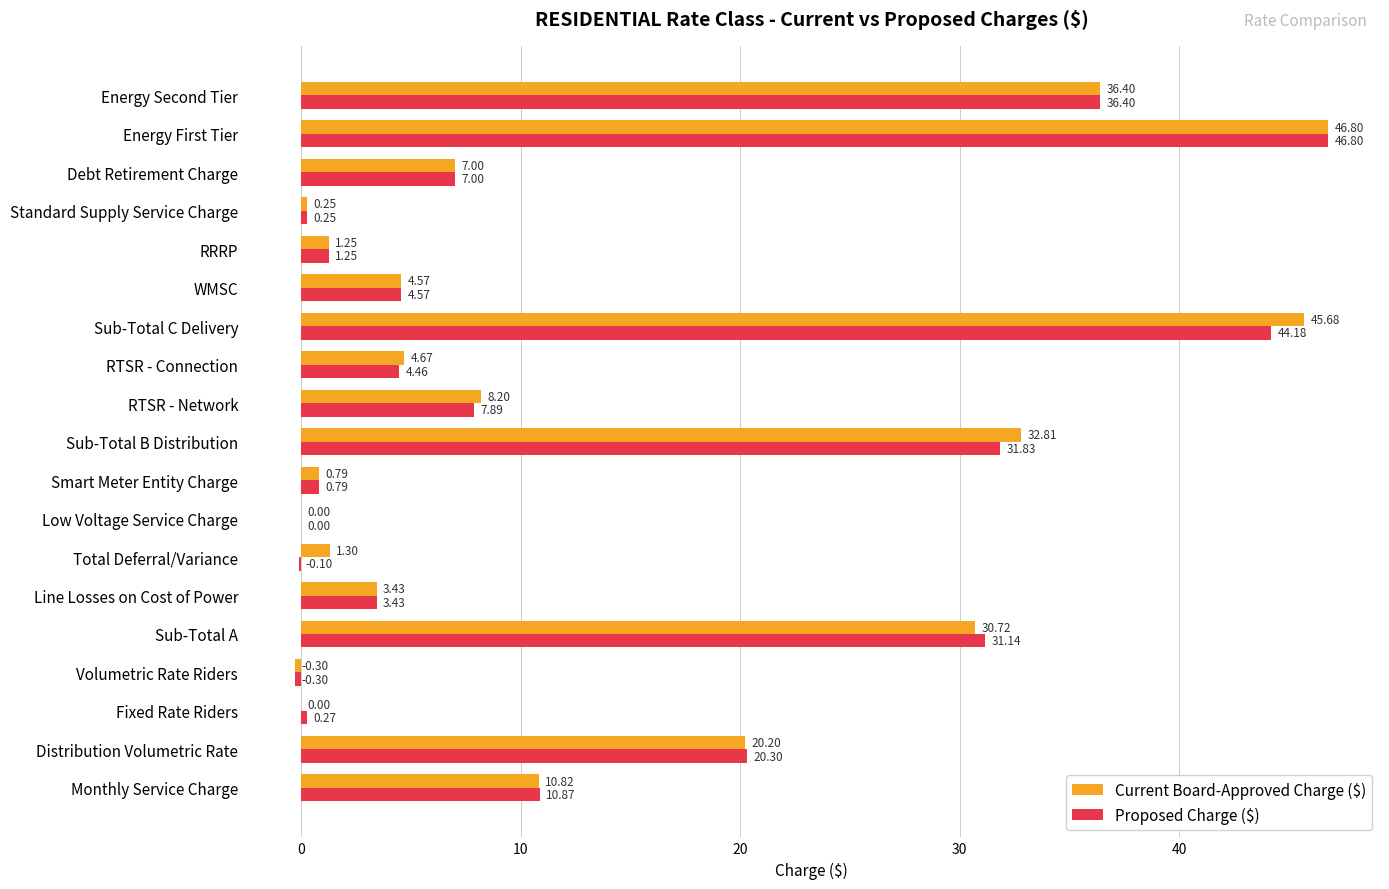

At which category does the chart reach its peak across all series?

Energy First Tier